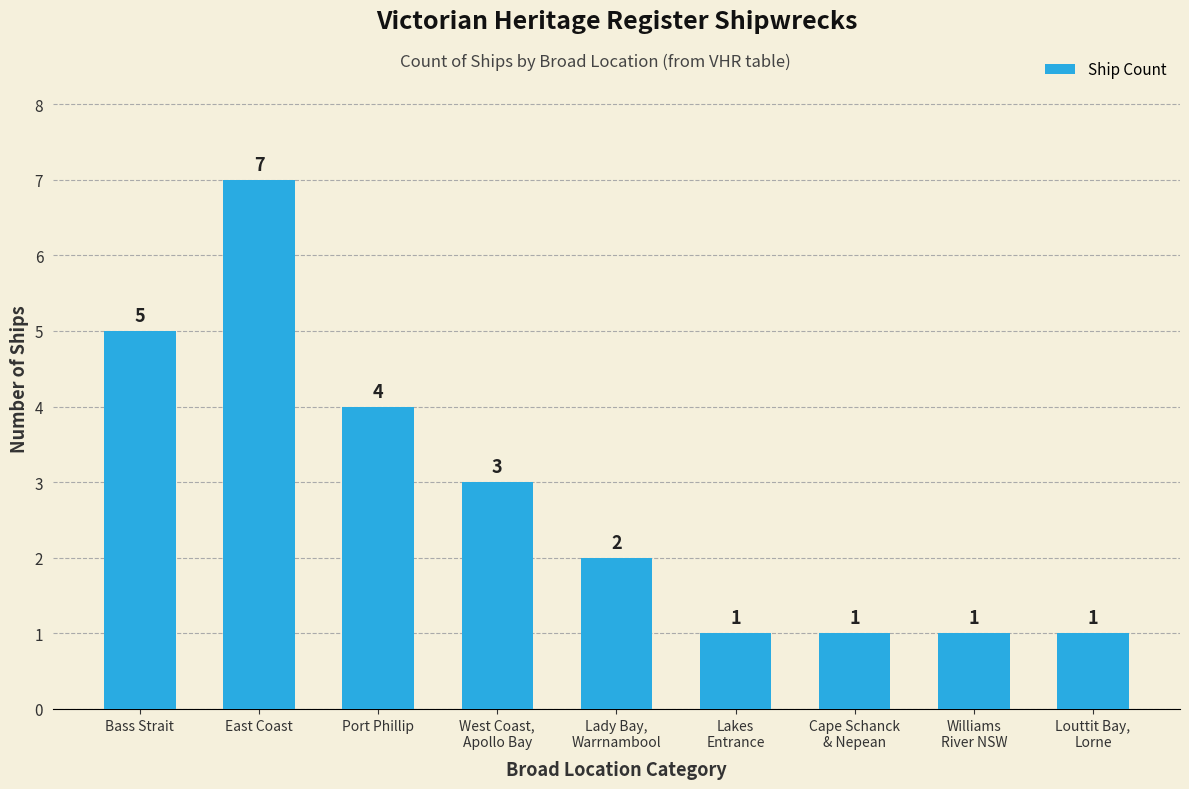

Reading left to right, what are all the values shown in this chart?

5	7	4	3	2	1	1	1	1